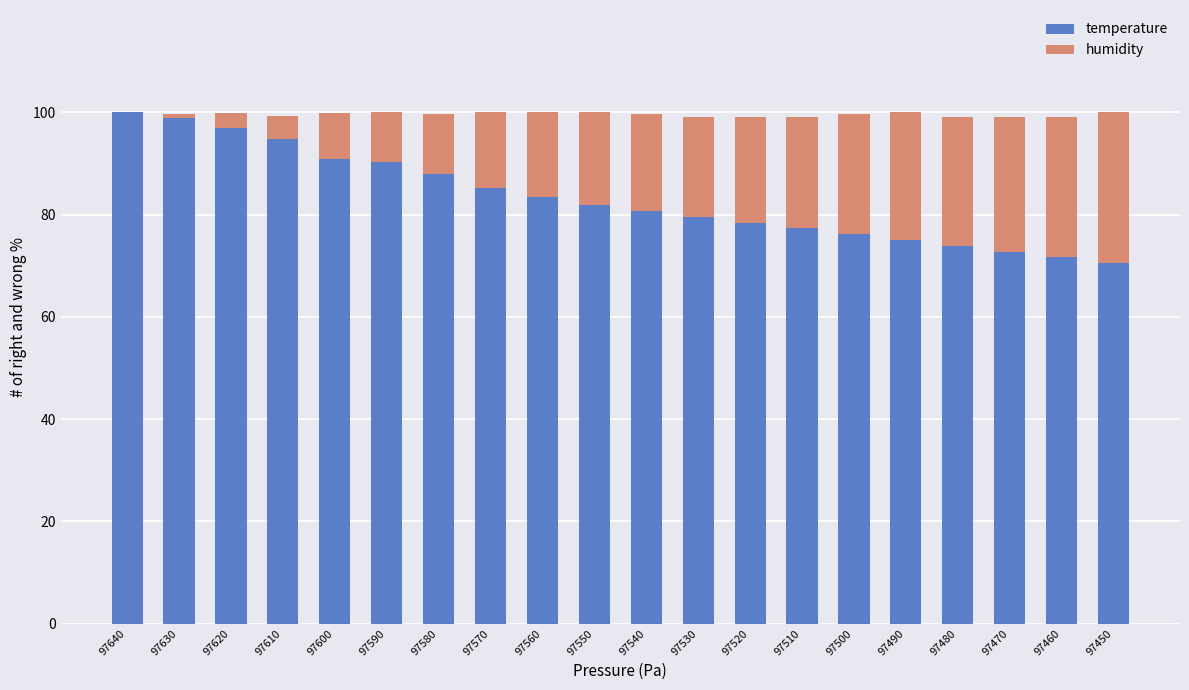

What is the total value across all series at 97540?

99.6